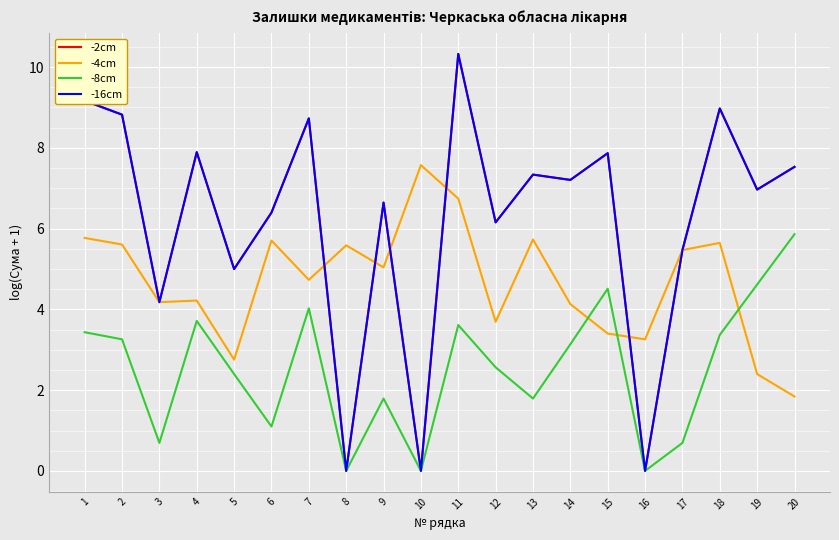

What is the total value across all series at 7?

26.2